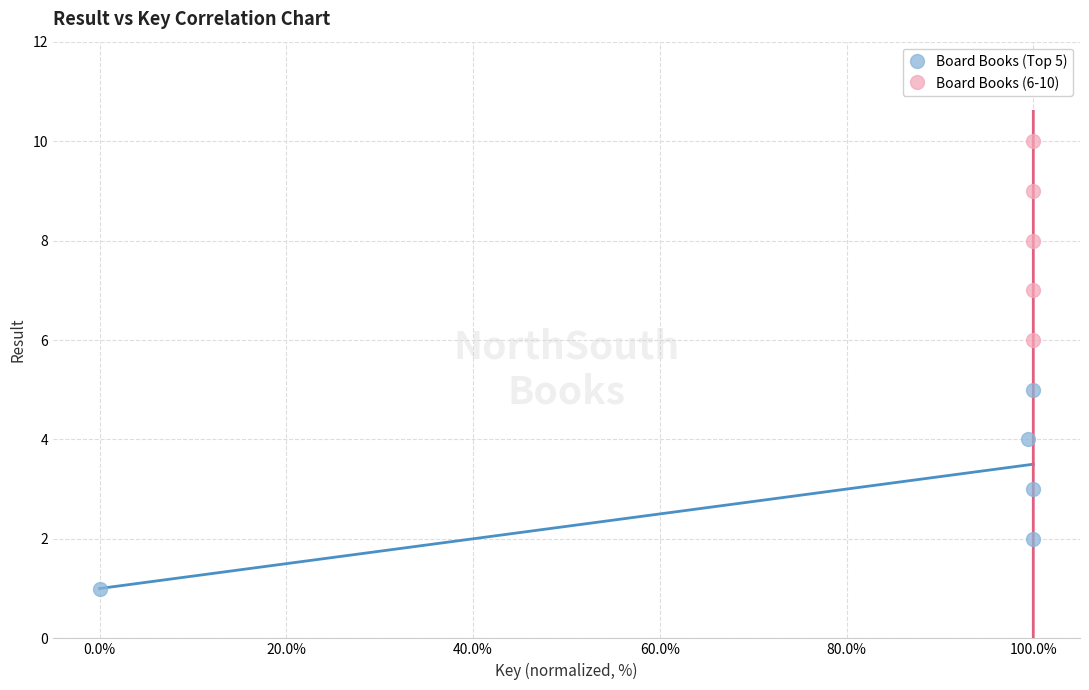

Which series reaches the minimum Y coordinate?

Board Books (Top 5)